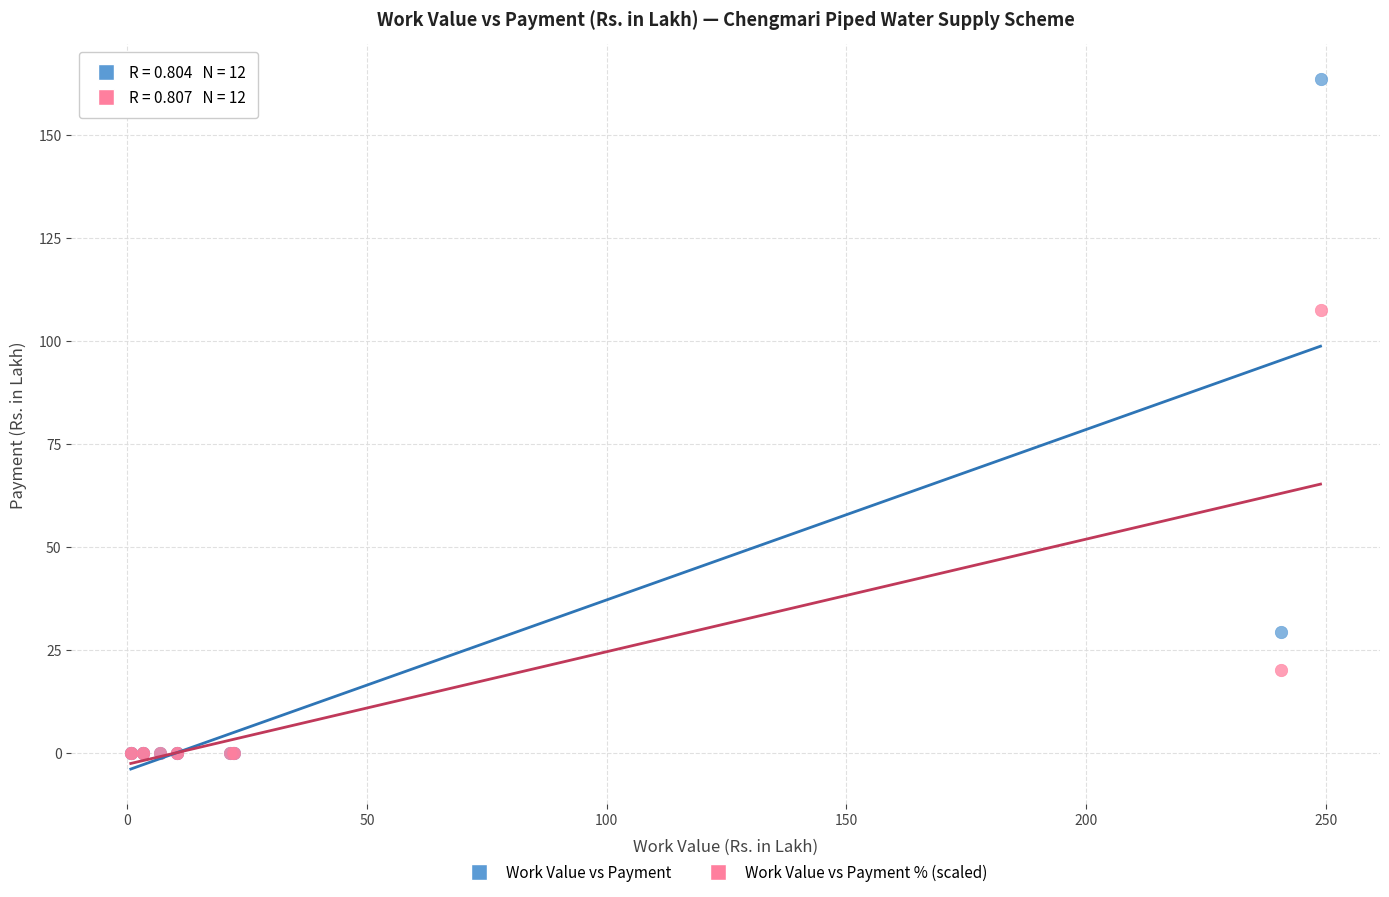

Which series has the largest Y range (max minus min)?

Work Value vs Payment